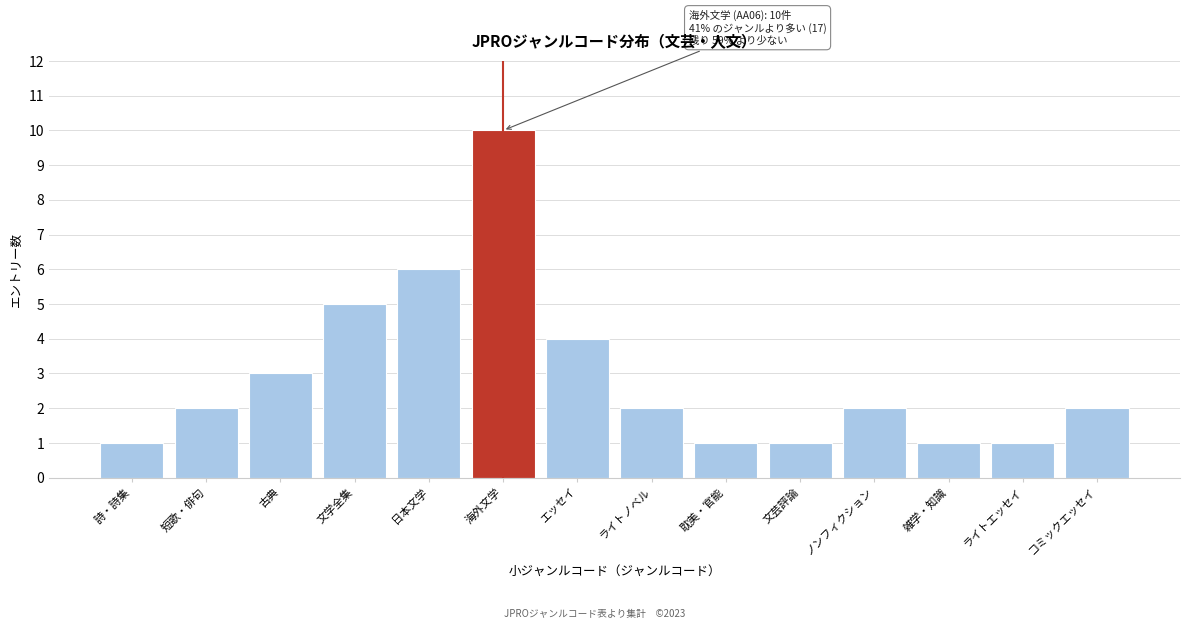

Reading left to right, extract all data points from this chart.

1	2	3	5	6	10	4	2	1	1	2	1	1	2